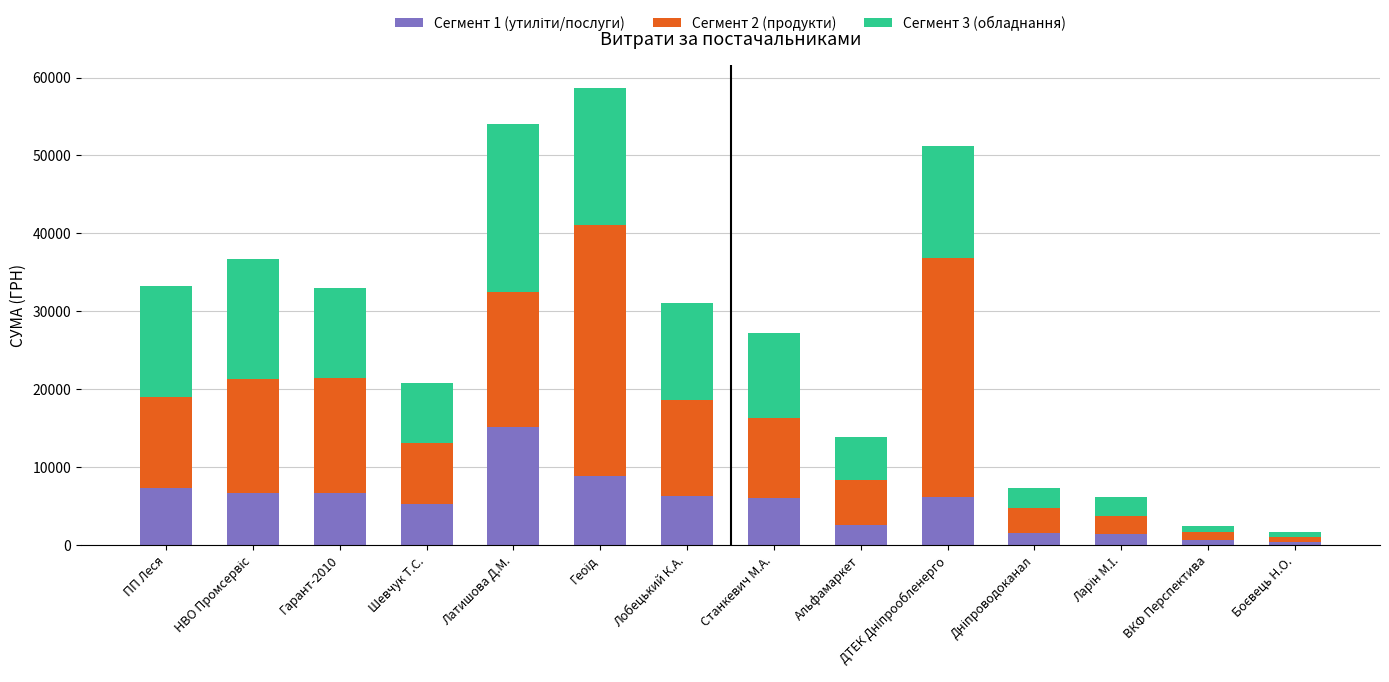

What is the total value across all series at ПП Леся?

33258.6